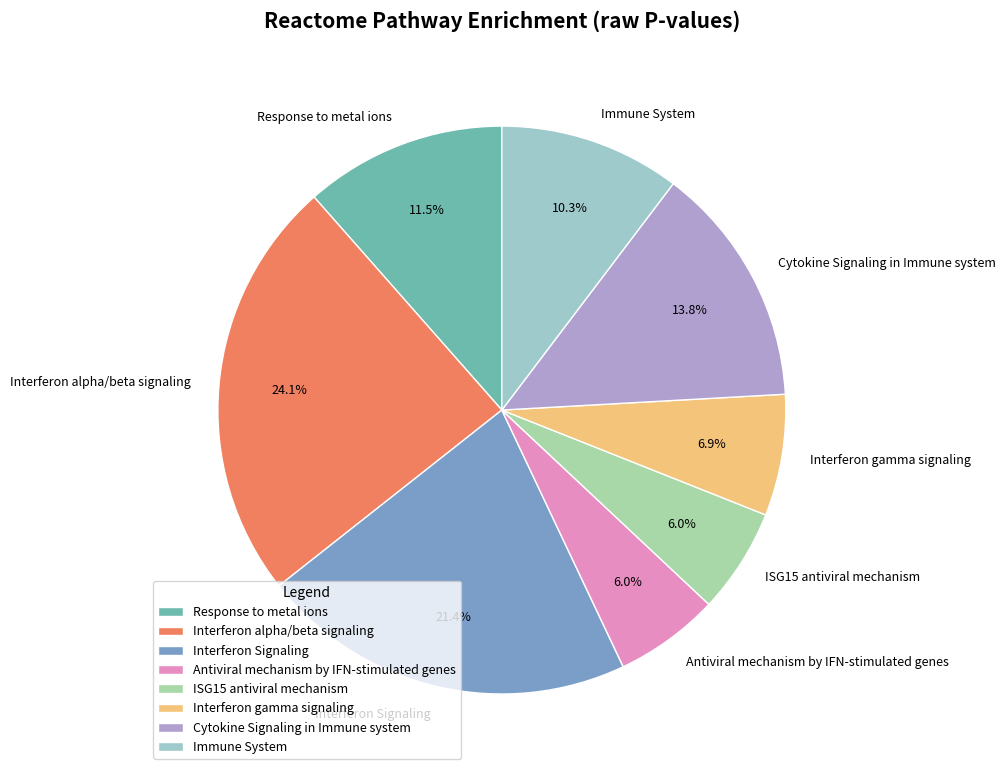

Do Cytokine Signaling in Immune system and Interferon gamma signaling together represent more than half of the pie?

No